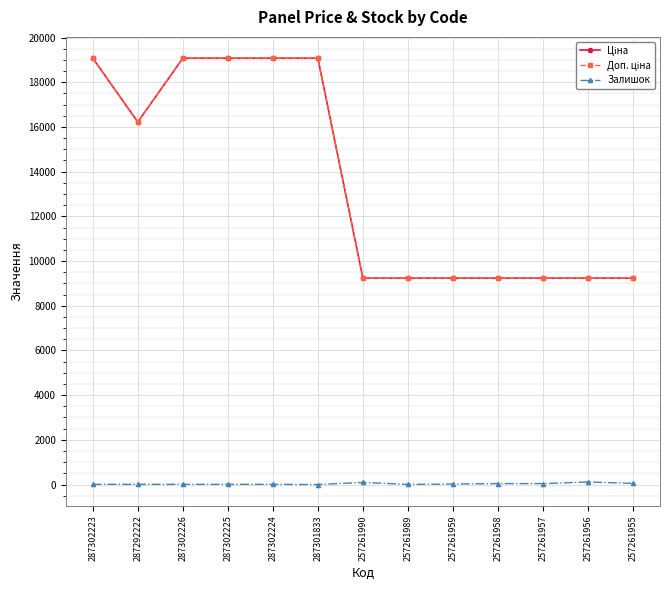

Does the chart have visible grid lines?

Yes